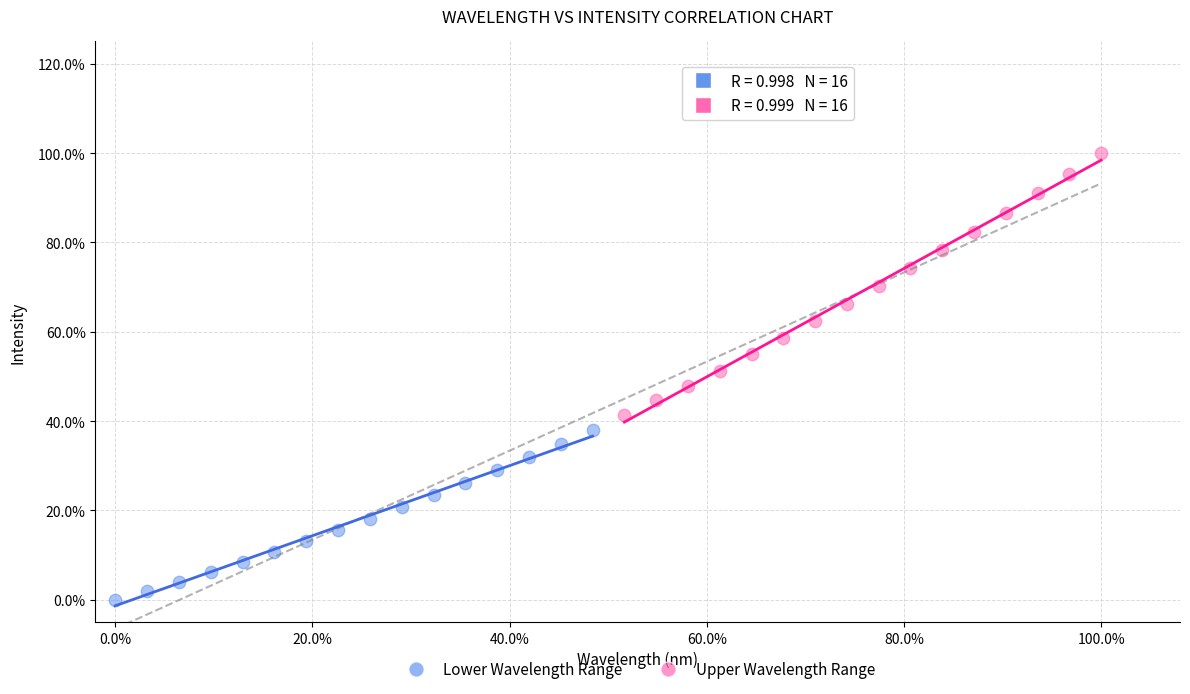

What are all the series names shown in the legend?

Lower Wavelength Range, Upper Wavelength Range